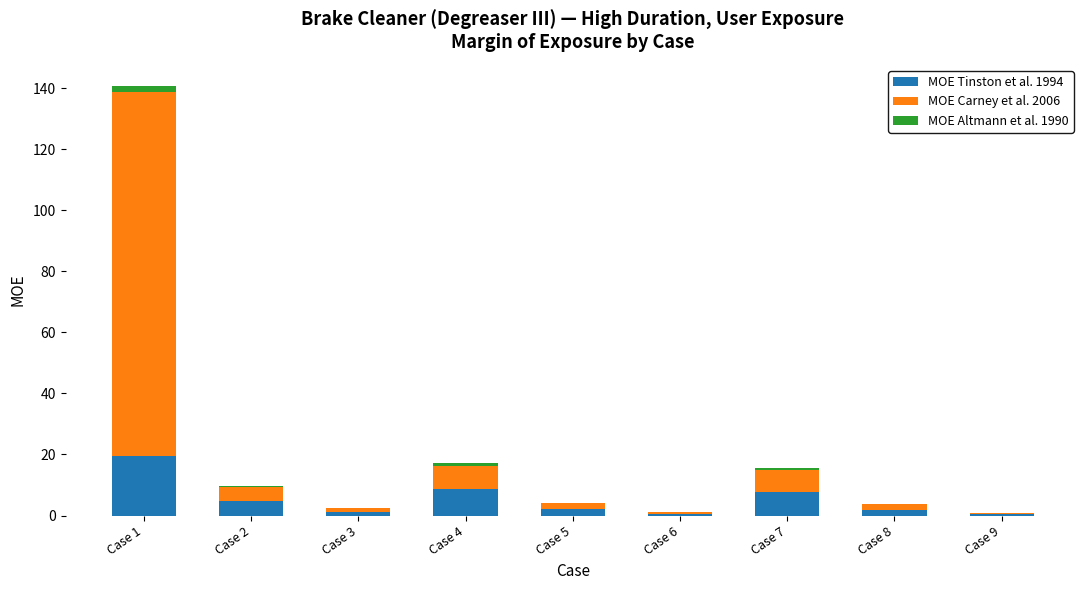

Count the number of data series in this chart.

3